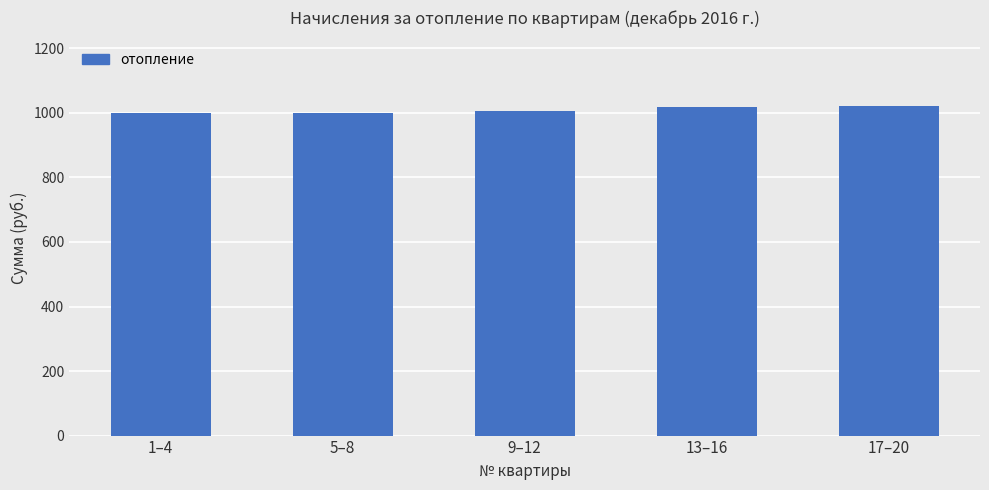

What is the difference between the maximum and minimum values?

21.7